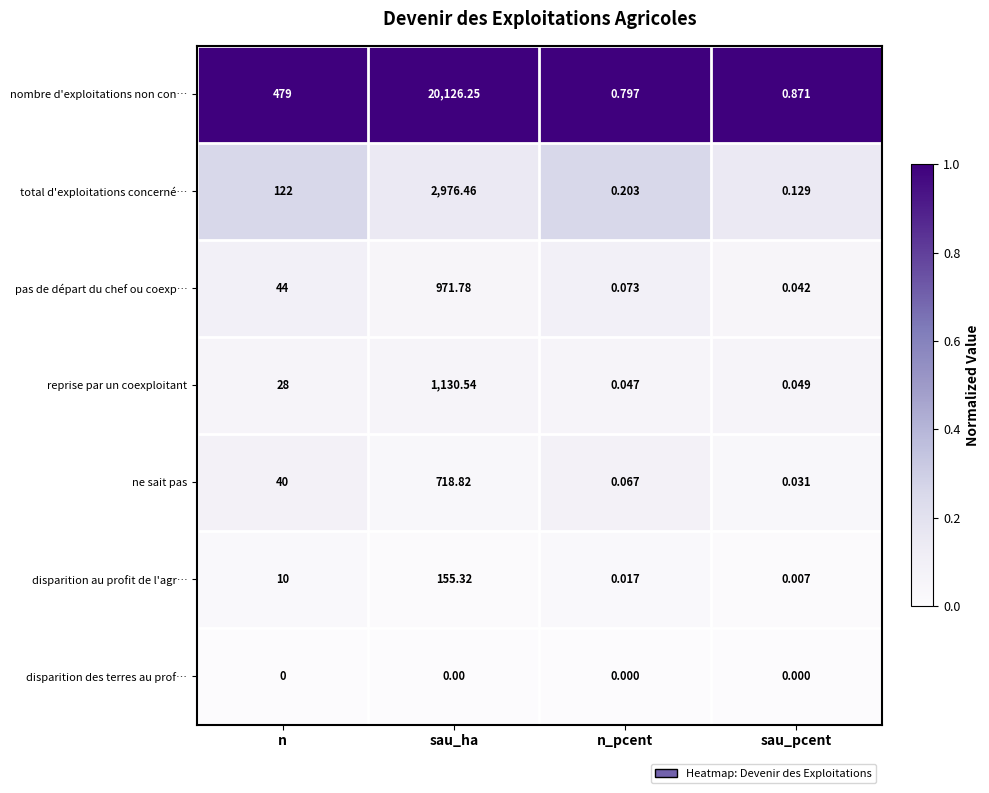

List the labels in order of reprise par un coexploitant value, largest first.

sau_ha, n, sau_pcent, n_pcent